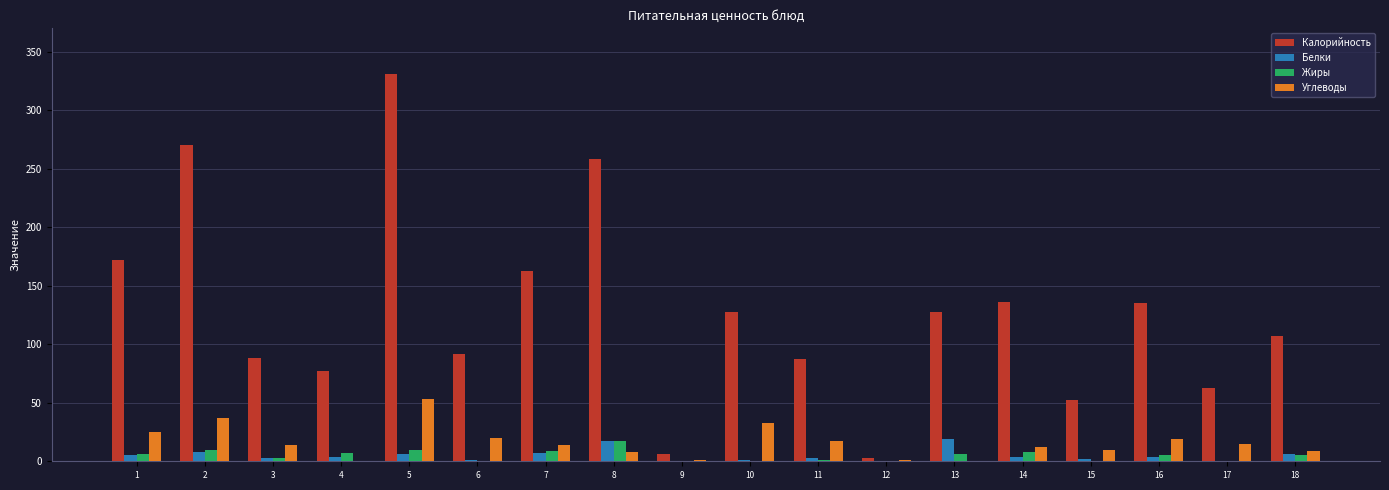

Read the Жиры value at 8, to the nearest 10.

20